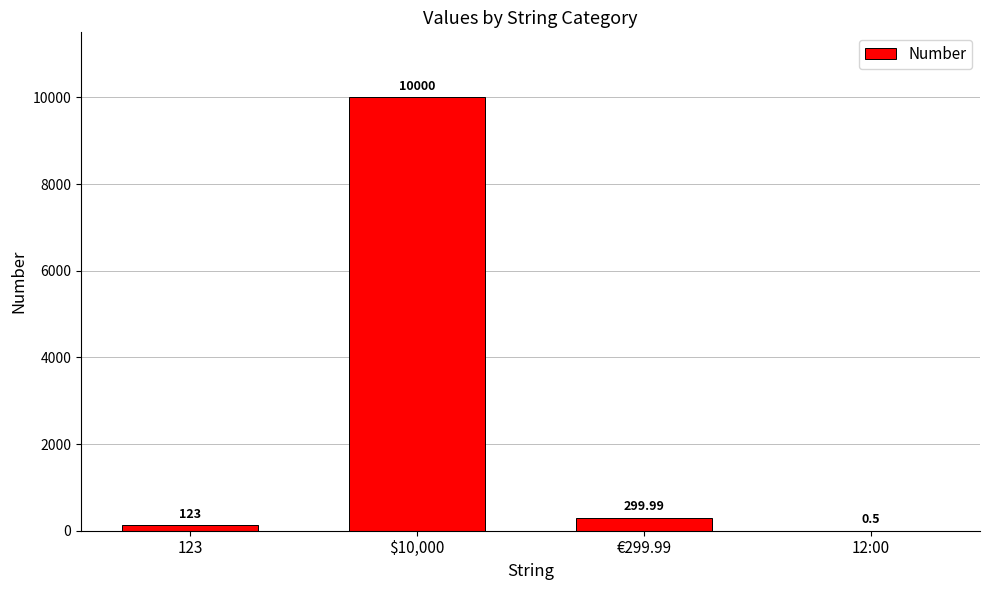

What is the change in value from $10,000 to €299.99?

-9700.0